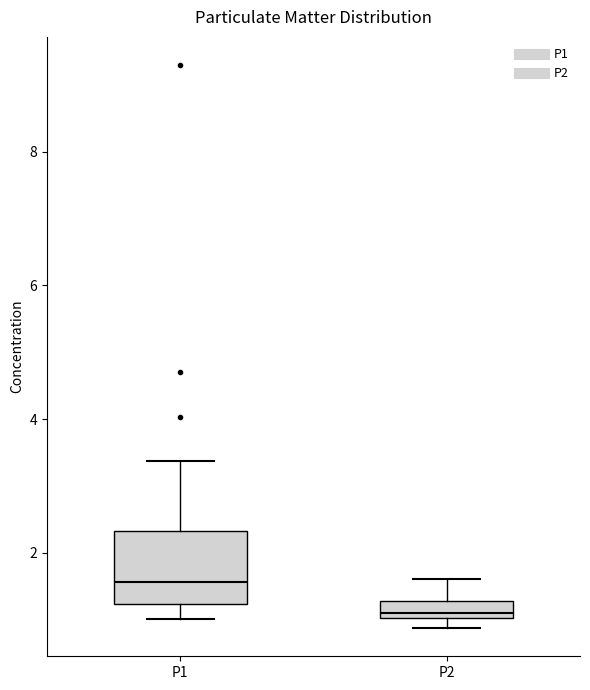

Which box has the highest median line?

P1